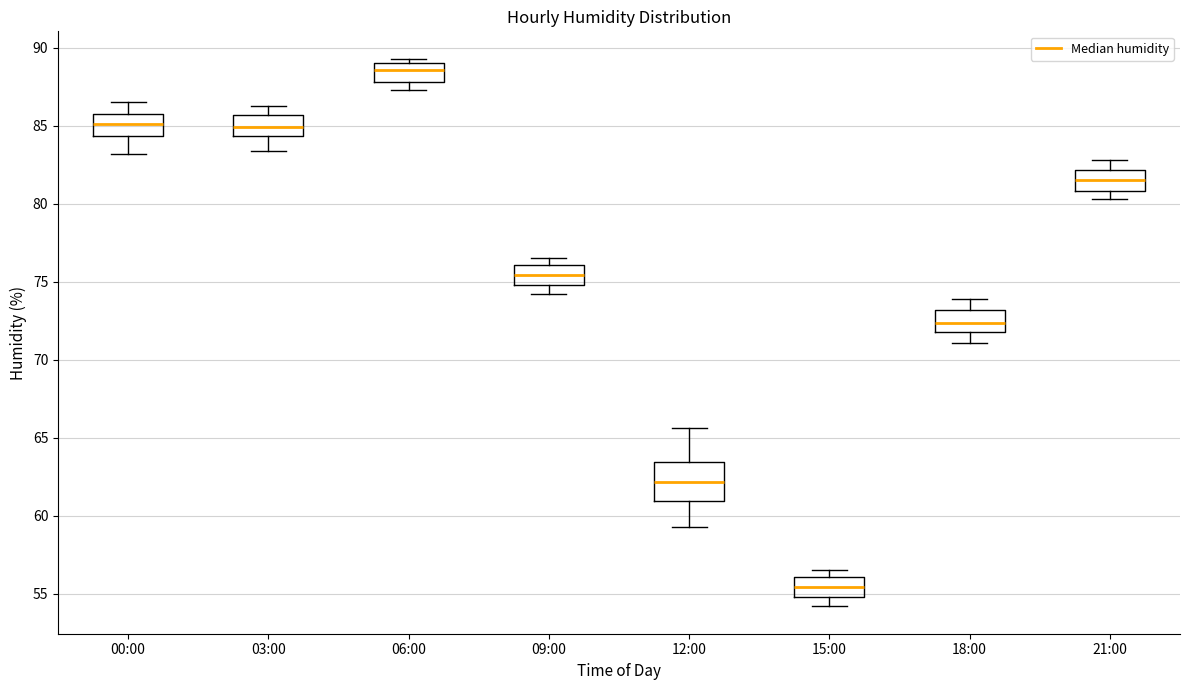

Reading left to right, read every box against the y-axis: the position of its median line, the range the box covers, and the ends of its whiskers. The values are not printed on the chart, so give them approximately, as read against the axis.

00:00: median 85.0, box 84.5 to 86.0, whiskers 83.0 to 86.5
03:00: median 85.0, box 84.5 to 85.5, whiskers 83.5 to 86.5
06:00: median 88.5, box 88.0 to 89.0, whiskers 87.5 to 89.5
09:00: median 75.5, box 75.0 to 76.0, whiskers 74.0 to 76.5
12:00: median 62.0, box 61.0 to 63.5, whiskers 59.5 to 65.5
15:00: median 55.5, box 55.0 to 56.0, whiskers 54.0 to 56.5
18:00: median 72.5, box 72.0 to 73.0, whiskers 71.0 to 74.0
21:00: median 81.5, box 81.0 to 82.0, whiskers 80.5 to 83.0